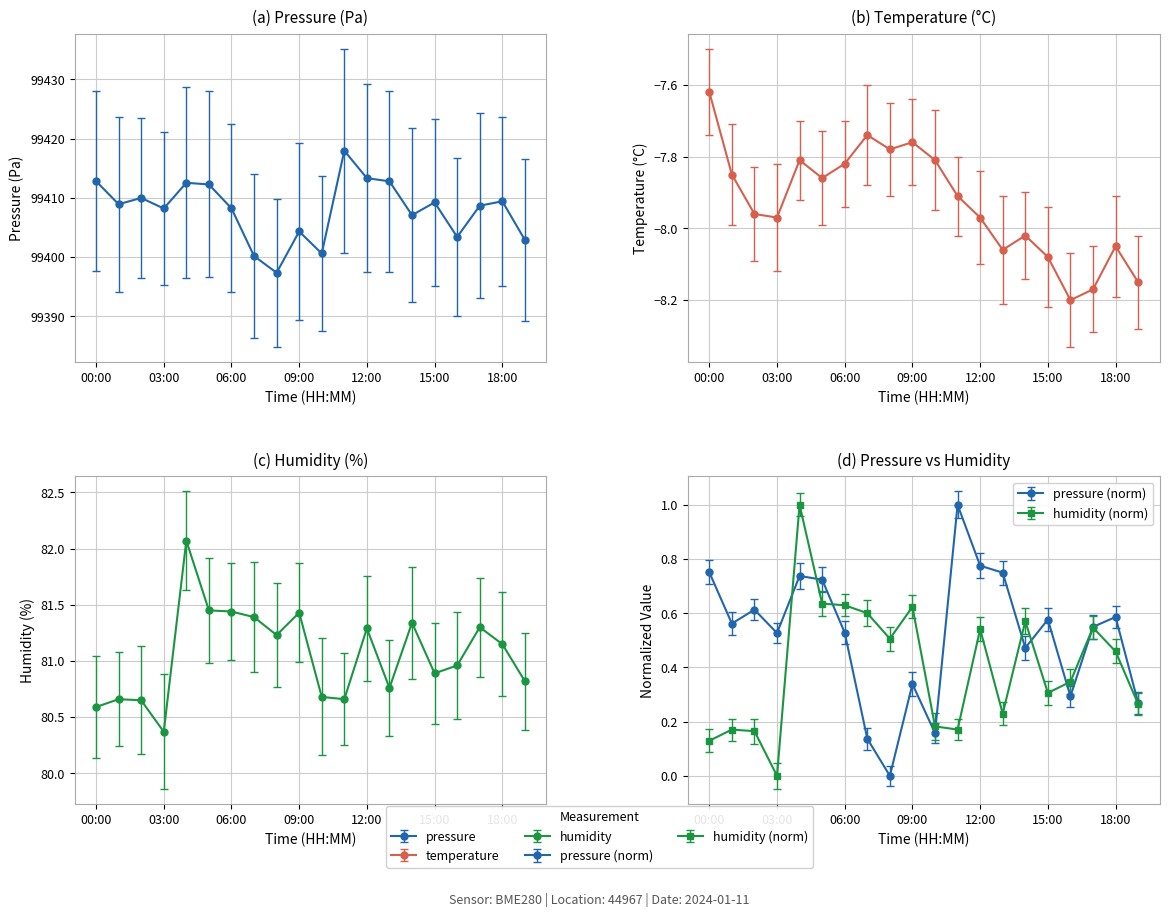

The value of pressure at 19:00 is 99402.9. True or false?

True